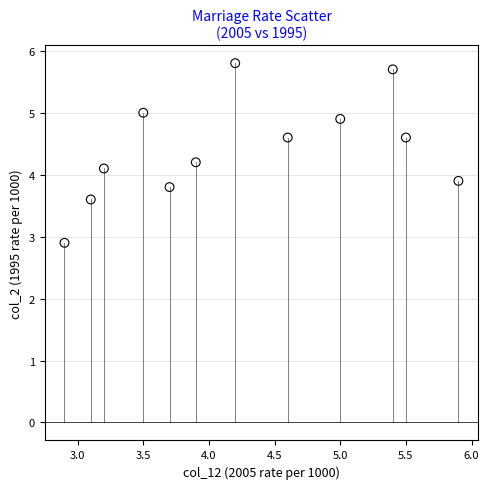

What is the average Y value?

4.4